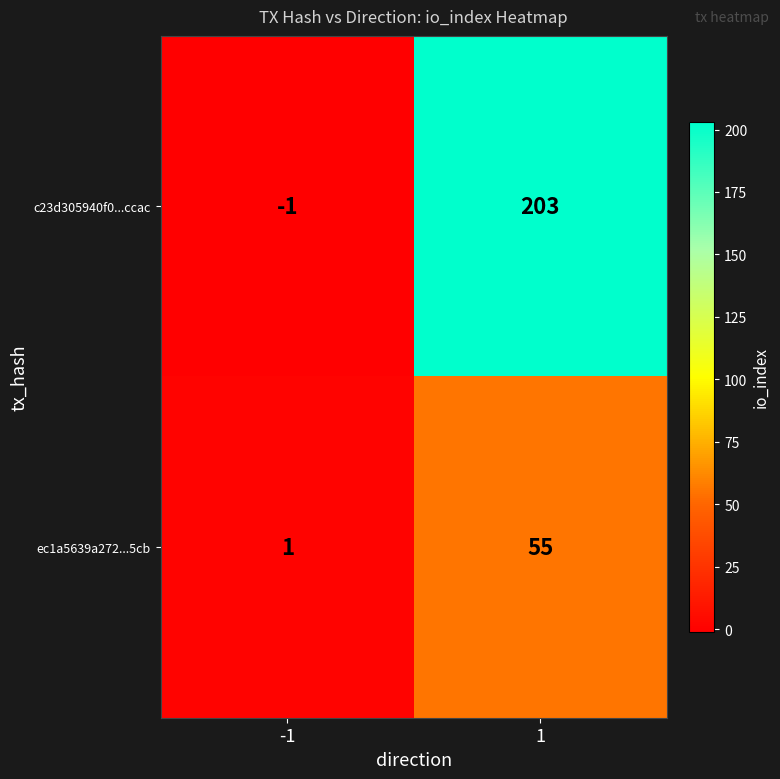

Which series has the largest total across all categories?

c23d305940f0...ccac